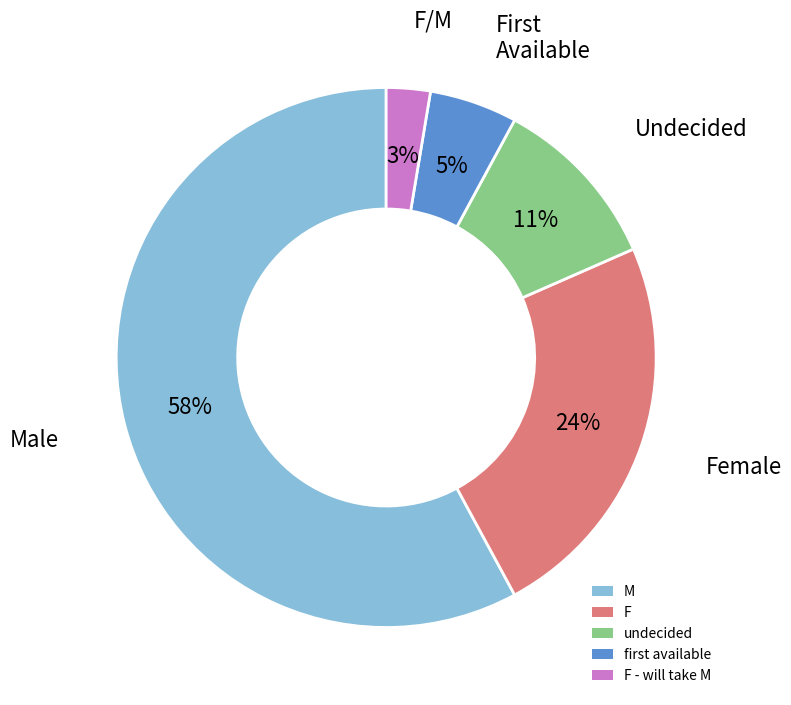

Which has a higher value, undecided or F?

F